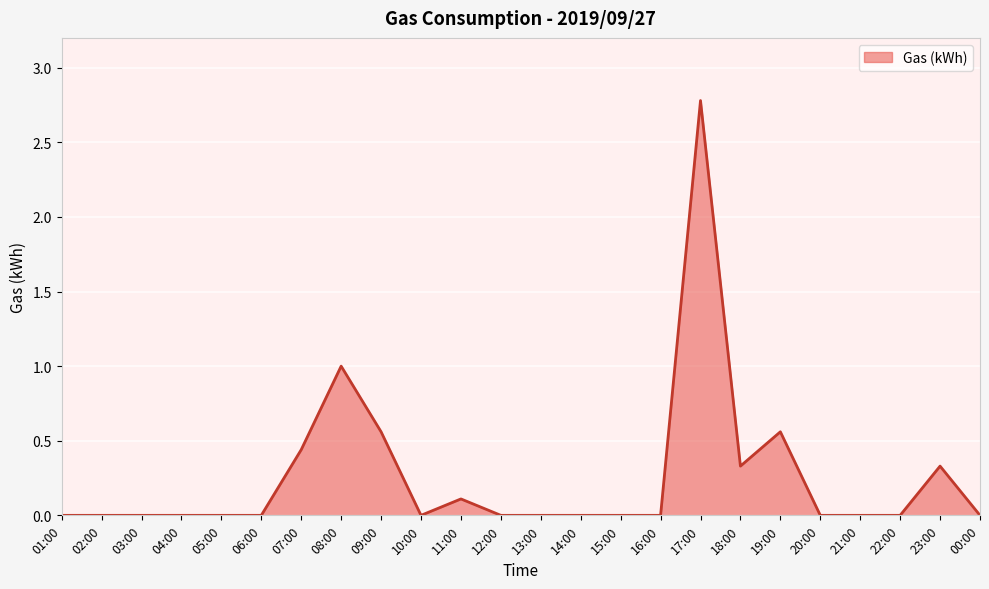

Which label corresponds to the largest value in the chart?

17:00